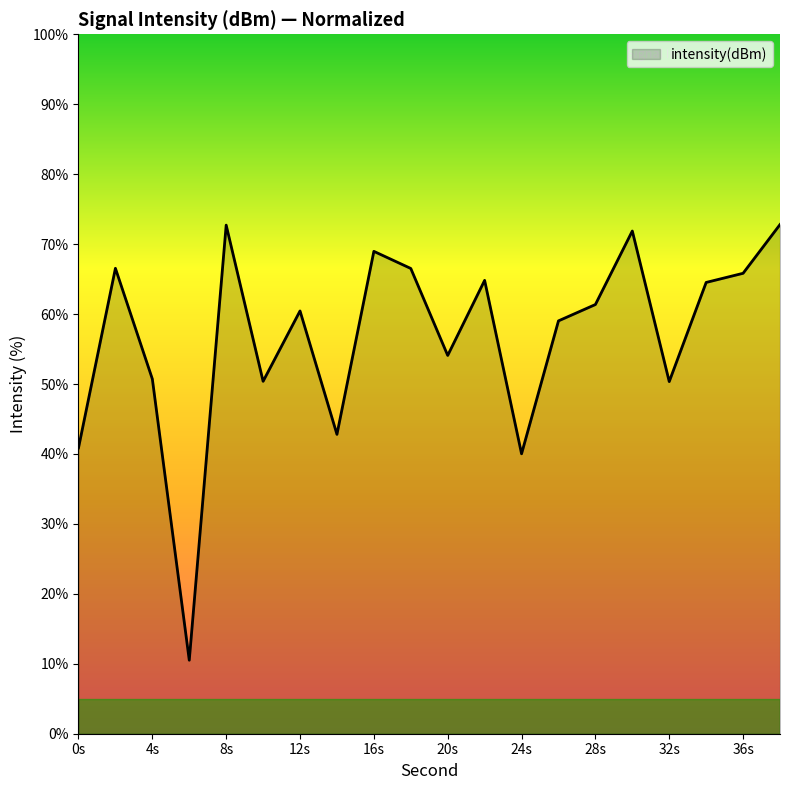

What is the smallest value displayed?

10.5